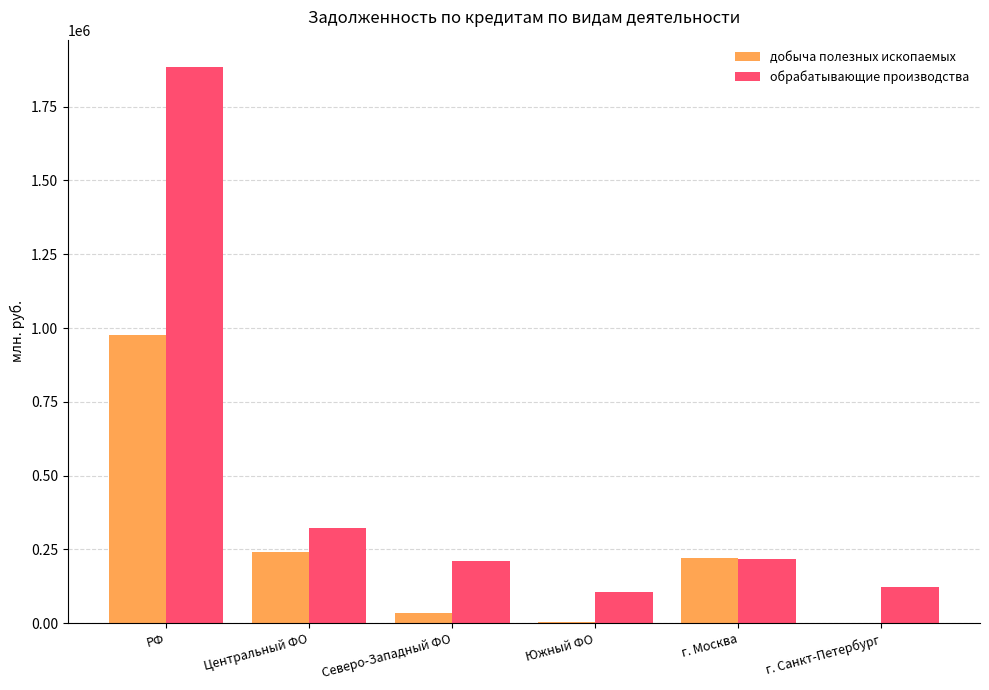

What are all the series names shown in the legend?

добыча полезных ископаемых, обрабатывающие производства